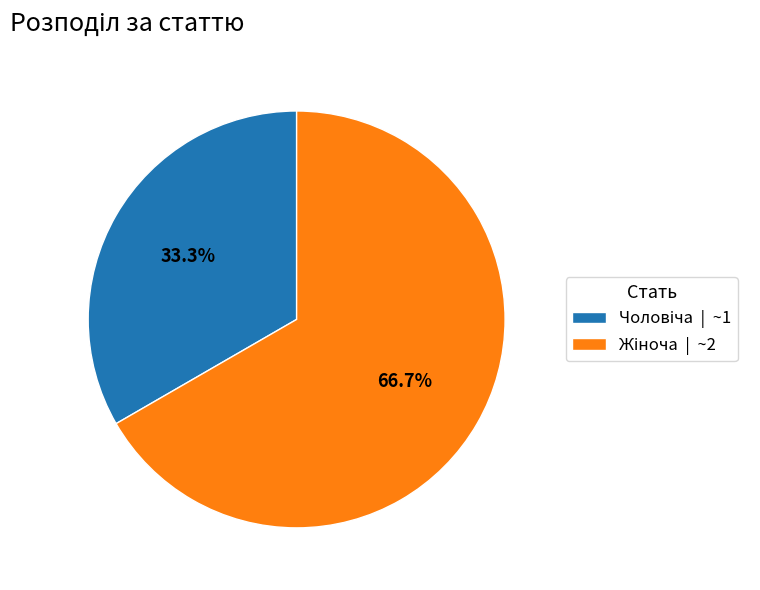

Does any single category account for the majority?

Yes